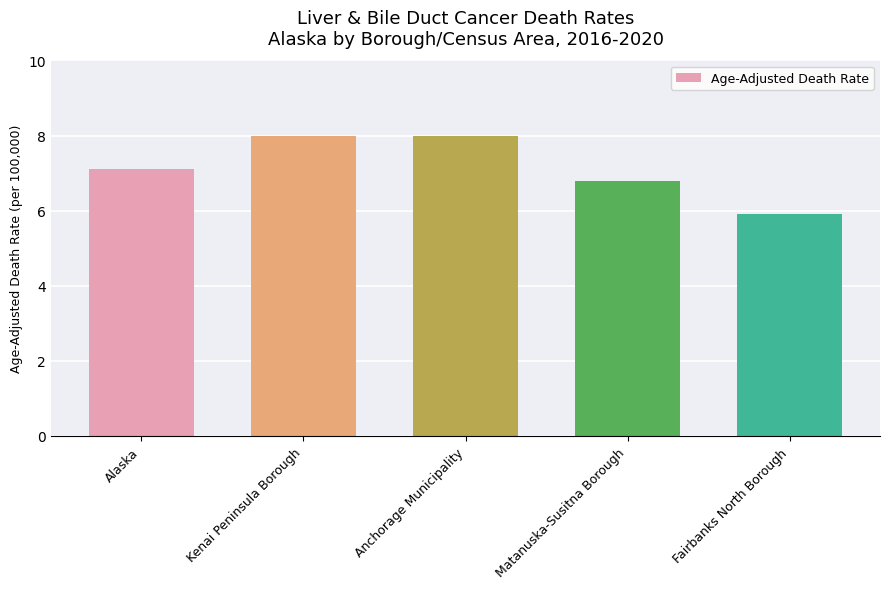

The value at Alaska is 7.1. True or false?

True